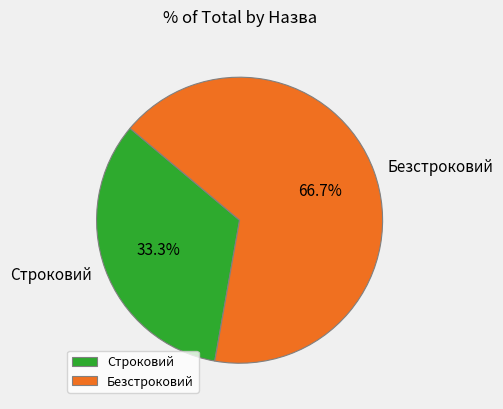

Which slice is the smallest?

Строковий